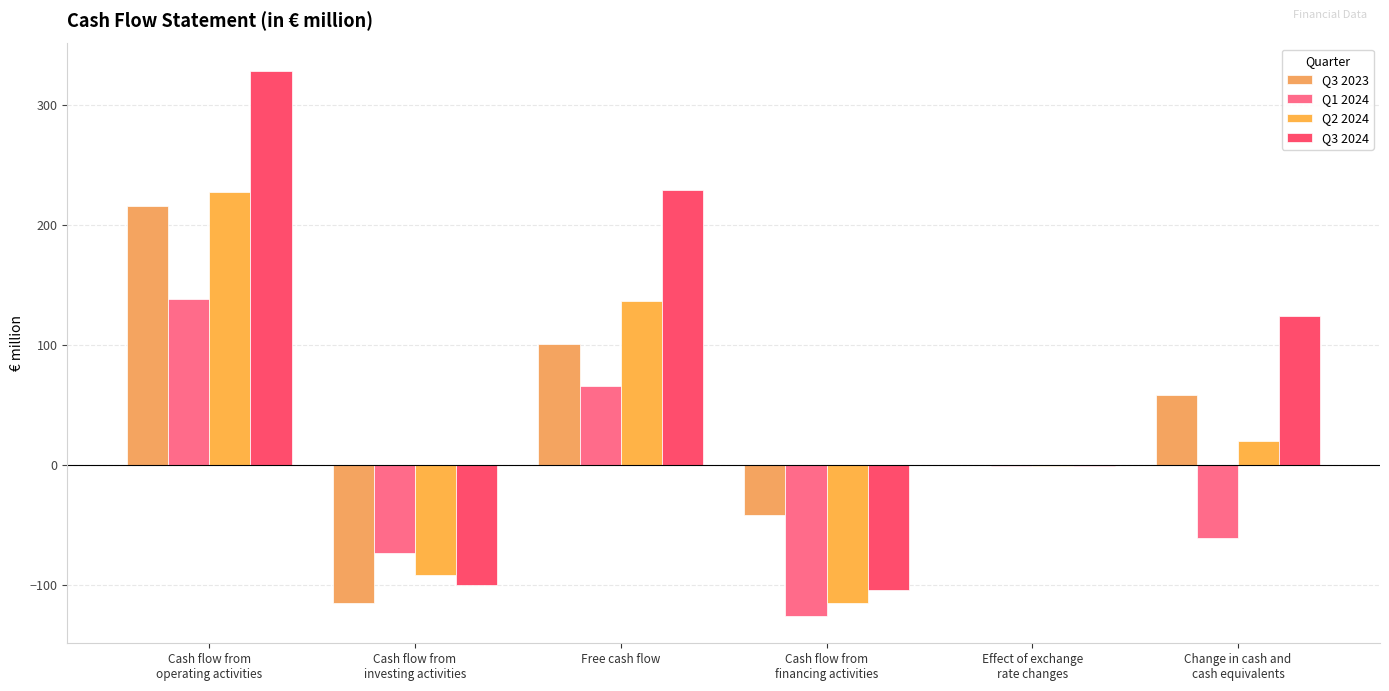

Reading left to right, transcribe all the data shown in this chart.

Q3 2023: 215.7	-115.1	100.6	-41.7	-0.3	58.6
Q1 2024: 138.8	-73.1	65.7	-125.8	-0.4	-60.4
Q2 2024: 227.9	-91.4	136.5	-115.2	-1.1	20.2
Q3 2024: 328.8	-99.7	229.1	-104.5	-0.6	123.9